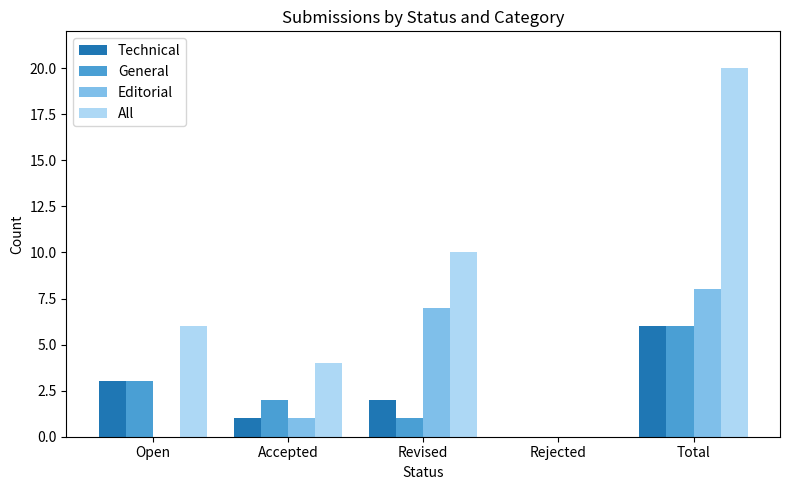

What is the average value of the Technical series?

2